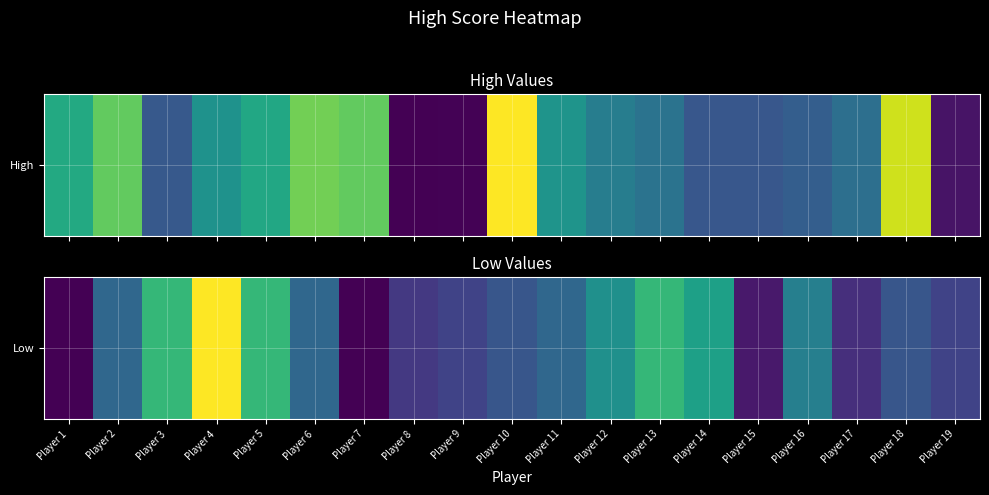

Is it true that the value at Player 1 is 6?

False